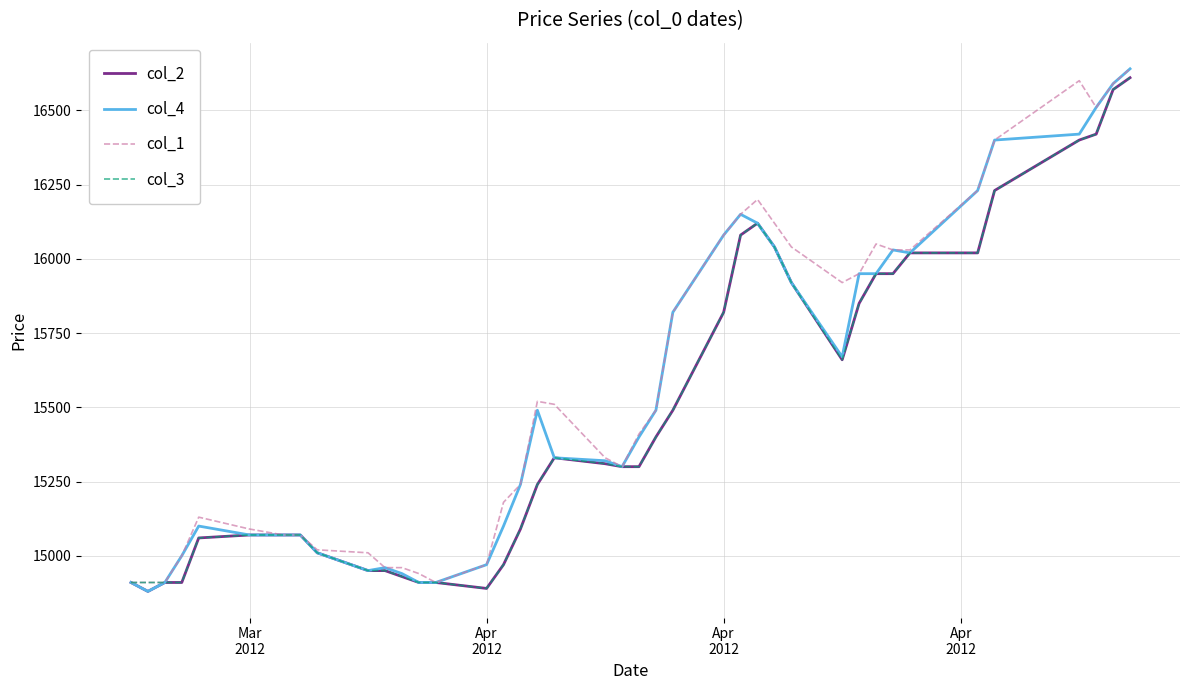

What is the greatest value displayed?

16640